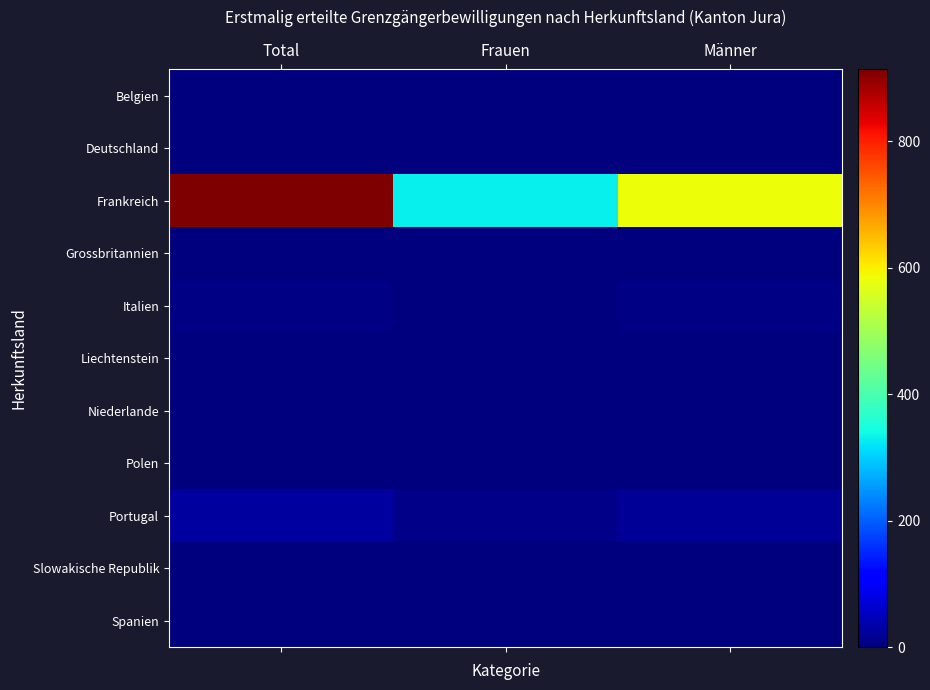

How many categories are shown in the chart?

3